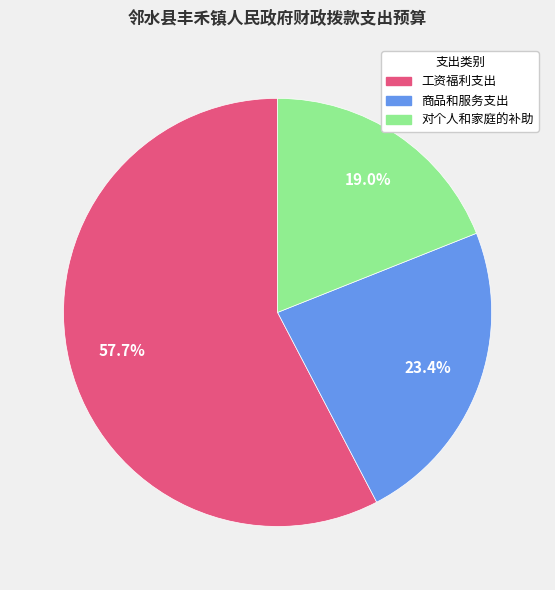

What is the ratio of the value at 工资福利支出 to the value at 对个人和家庭的补助?

3.0